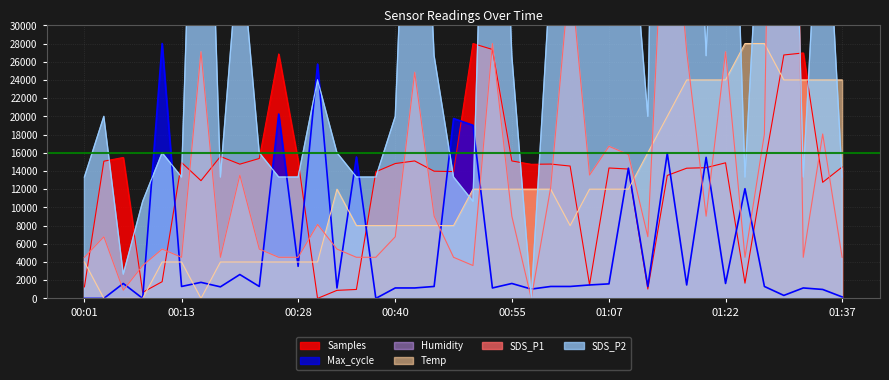

Which category has the lowest value in the Temp series?

00:03